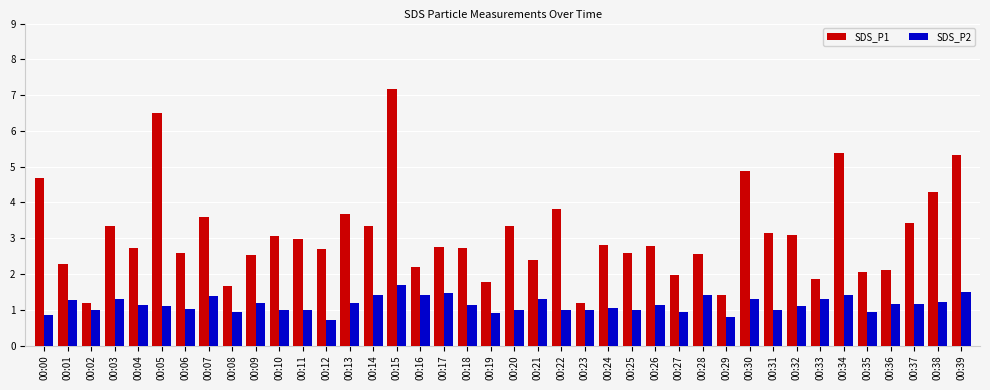

Rank the series by their average value, from lowest to highest.

SDS_P2, SDS_P1